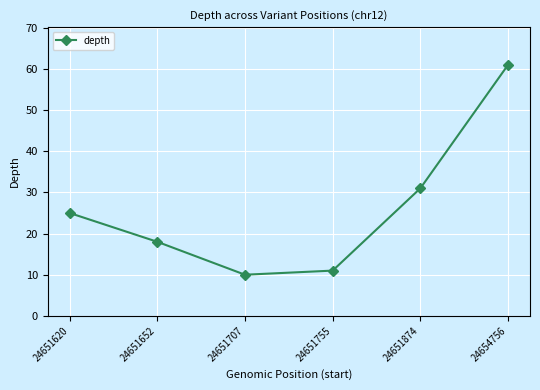

How many lines are shown in the chart?

1